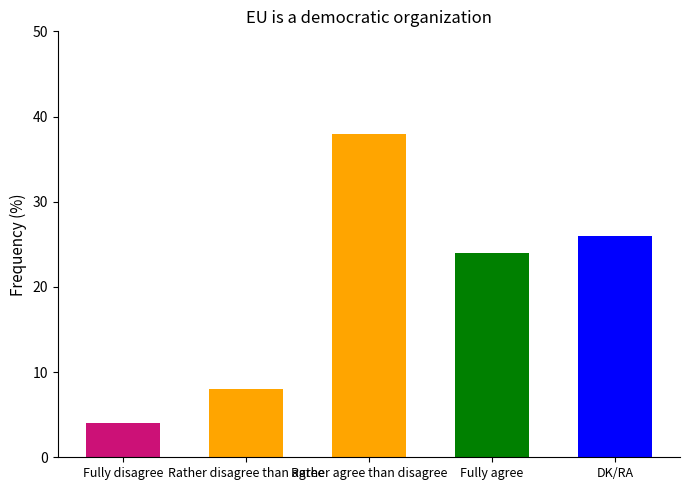

Reading right to left, list all the values displayed in this chart.

DK/RA=26	Fully agree=24	Rather agree than disagree=38	Rather disagree than agree=8	Fully disagree=4